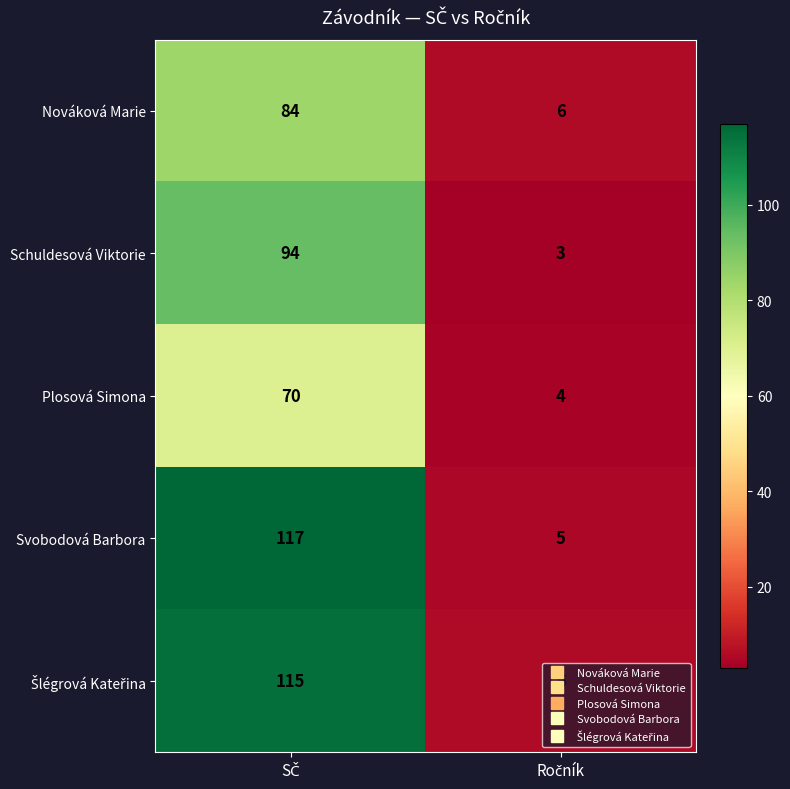

What is the minimum value shown in the chart?

3